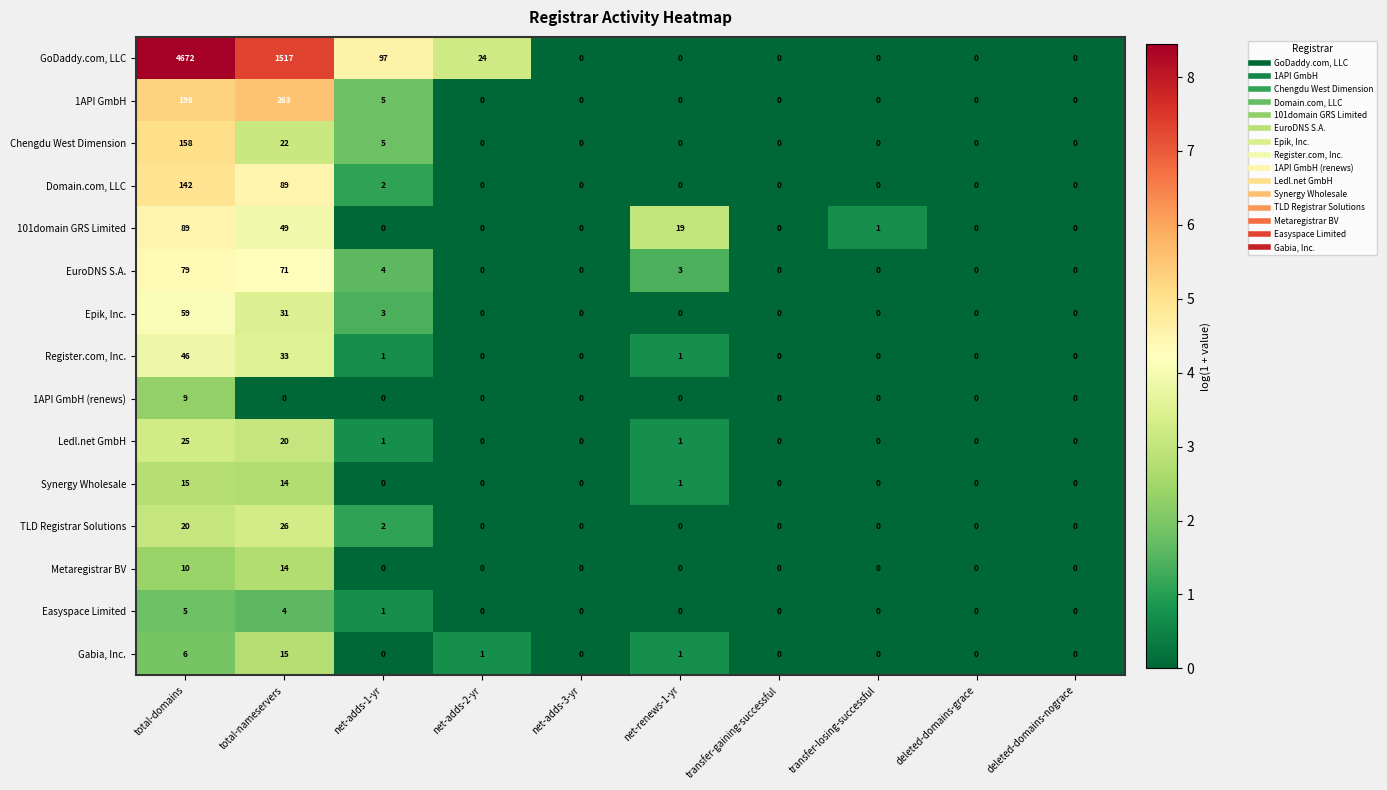

Read the EuroDNS S.A. value at net-adds-1-yr, to the nearest 5.

5